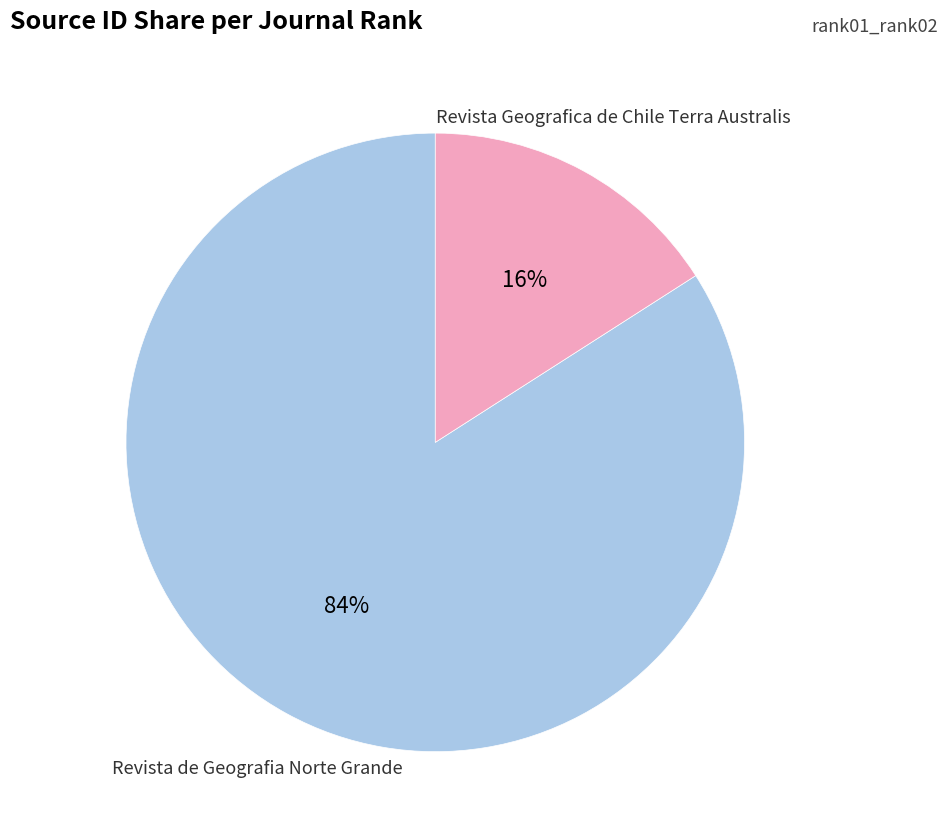

To the nearest percent, what is the average slice percentage?

50%